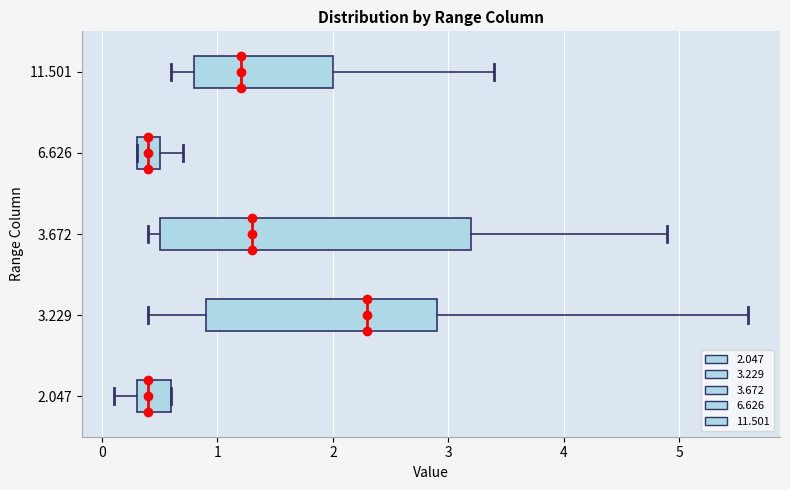

Reading bottom to top, transcribe this box plot: for each box, give where its median line is, the range the box spans, and where its two whiskers end, as read against the x-axis. The values are not printed on the chart, so give them approximately, as read against the axis.

2.047: median 0.4, box 0.3 to 0.6, whiskers 0.1 to 0.6
3.229: median 2.3, box 0.9 to 2.9, whiskers 0.4 to 5.6
3.672: median 1.3, box 0.5 to 3.2, whiskers 0.4 to 4.9
6.626: median 0.4, box 0.3 to 0.5, whiskers 0.3 to 0.7
11.501: median 1.2, box 0.8 to 2.0, whiskers 0.6 to 3.4